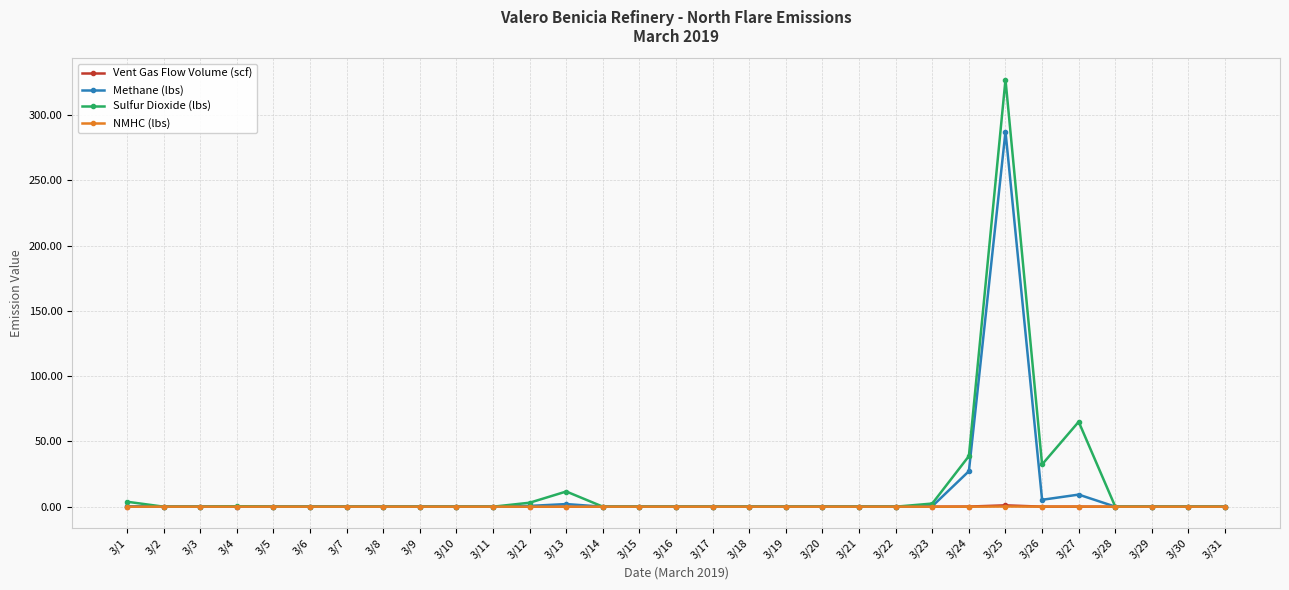

What is the difference between the Sulfur Dioxide (lbs) values at 3/4 and 3/5?

0.3